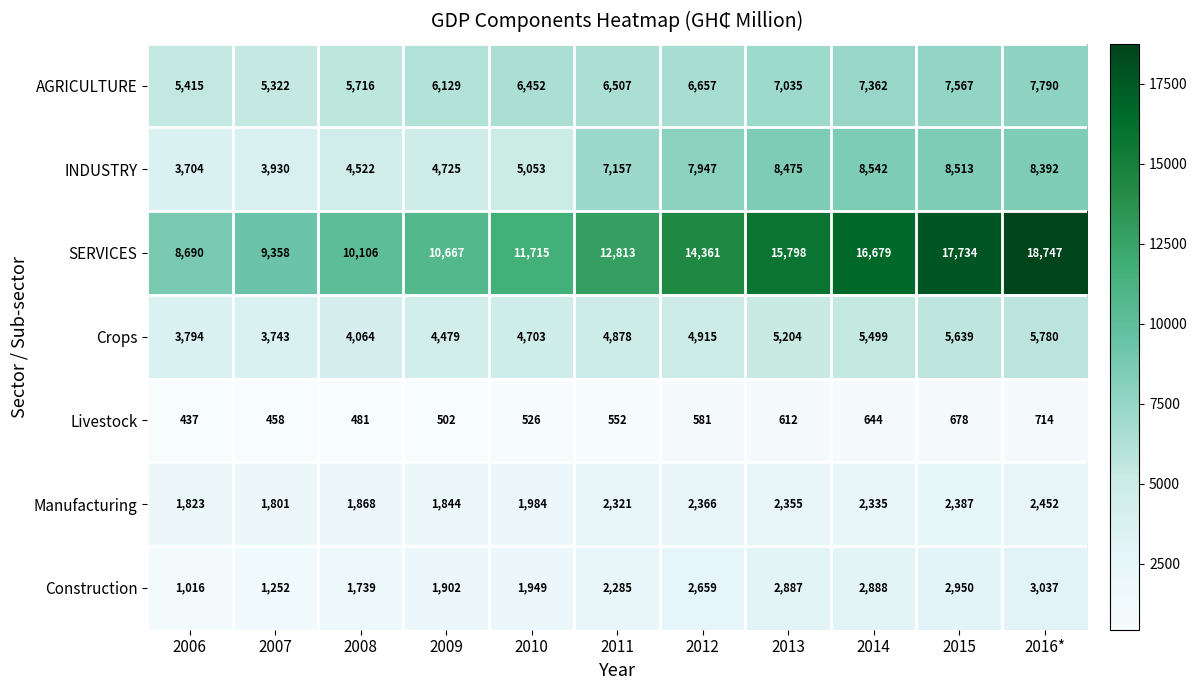

Between 2007 and 2013, which series saw the biggest shift?

SERVICES